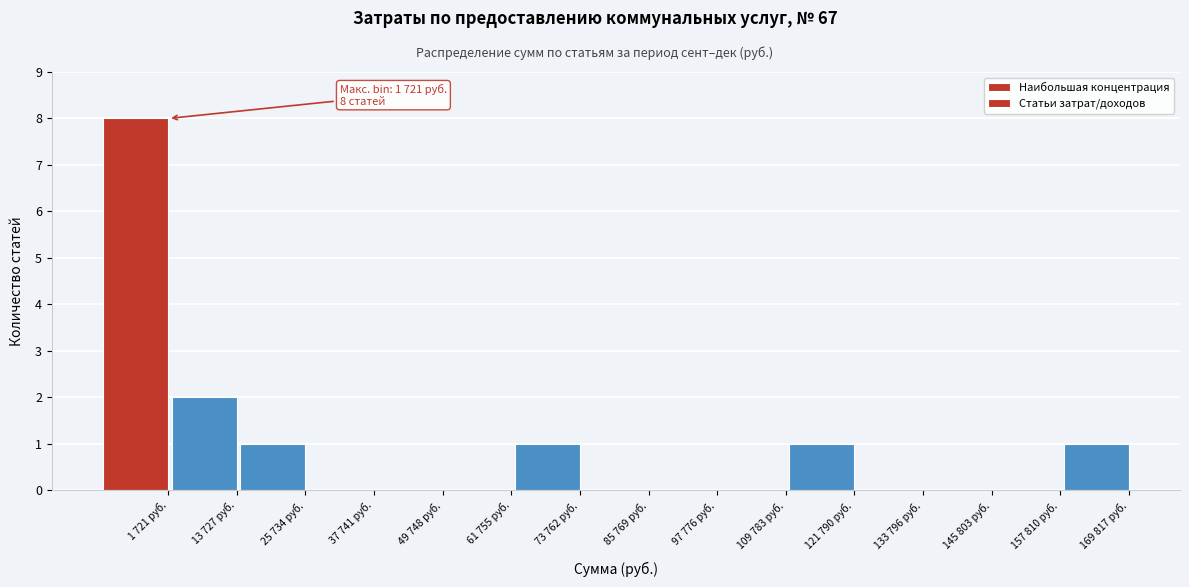

Reading left to right, what are all the values shown in this chart?

1 721 руб.=8	13 727 руб.=2	25 734 руб.=1	37 741 руб.=0	49 748 руб.=0	61 755 руб.=0	73 762 руб.=1	85 769 руб.=0	97 776 руб.=0	109 783 руб.=0	121 790 руб.=1	133 796 руб.=0	145 803 руб.=0	157 810 руб.=0	169 817 руб.=1